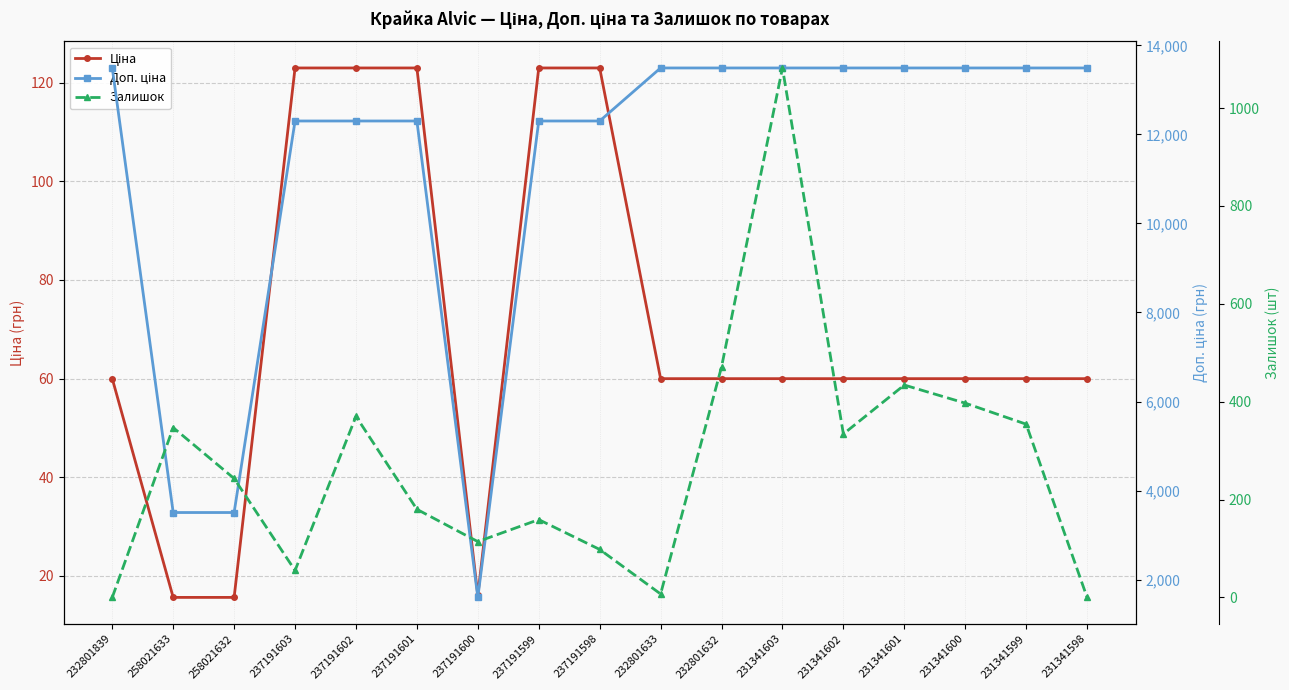

How many values in the Залишок series exceed 243?

8